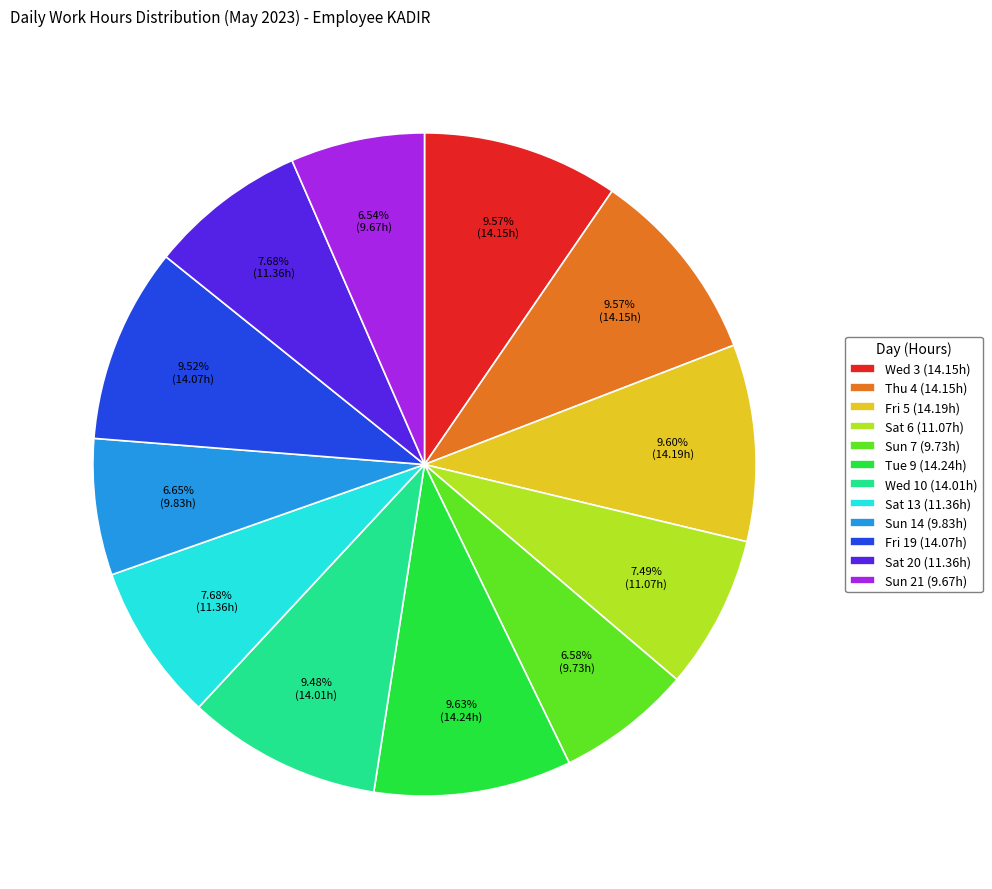

Does Sat 20 account for over 50% of the chart?

No